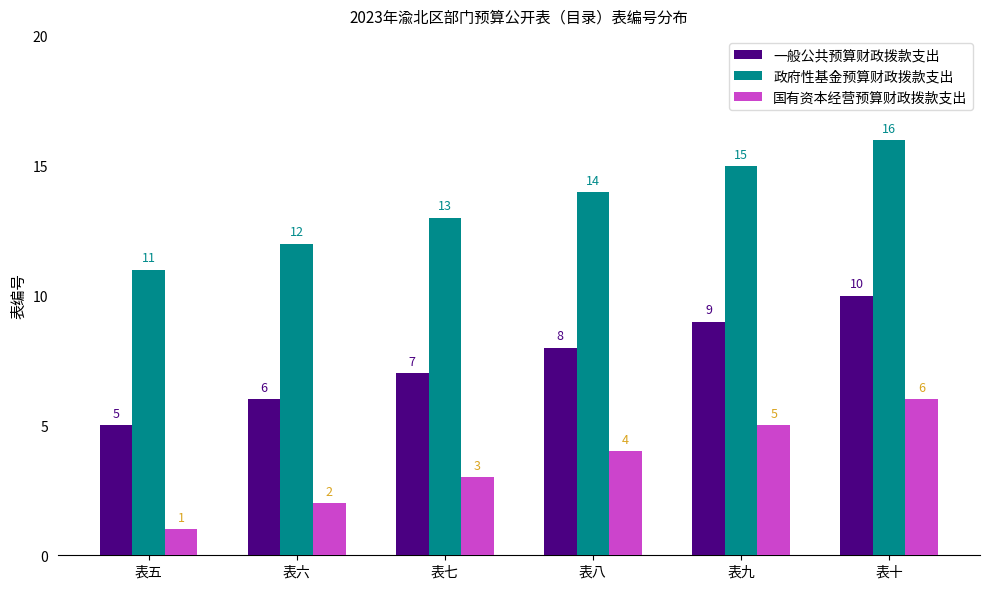

What is the spread (max minus min) of values at 表八?

10